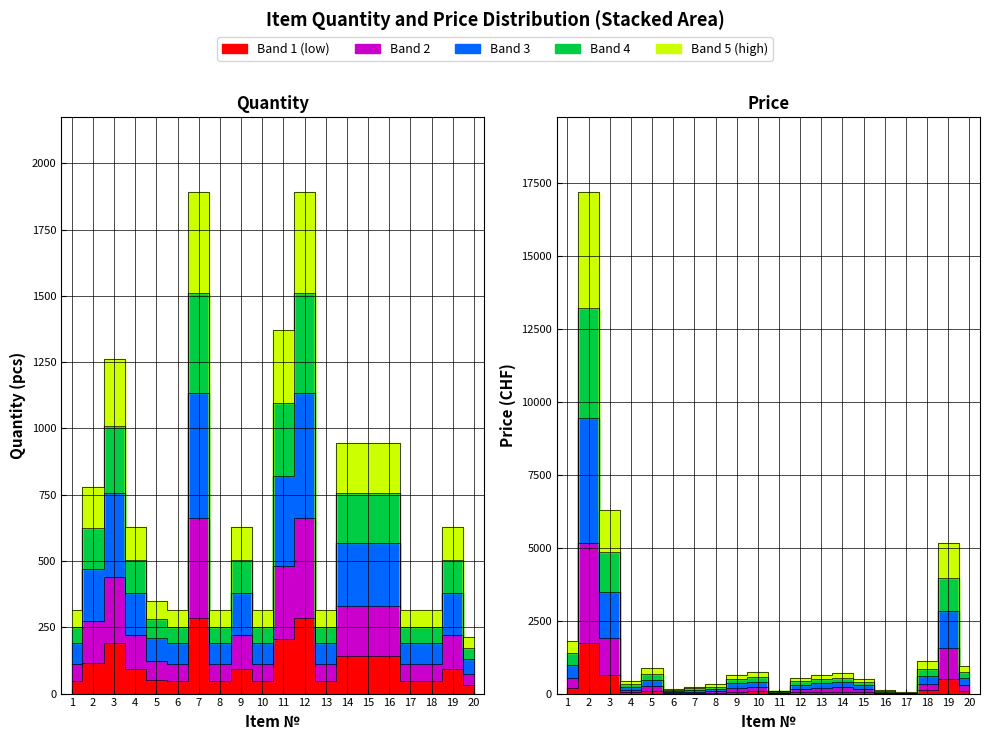

True or false: Price has more than 0 interior local peaks.

True